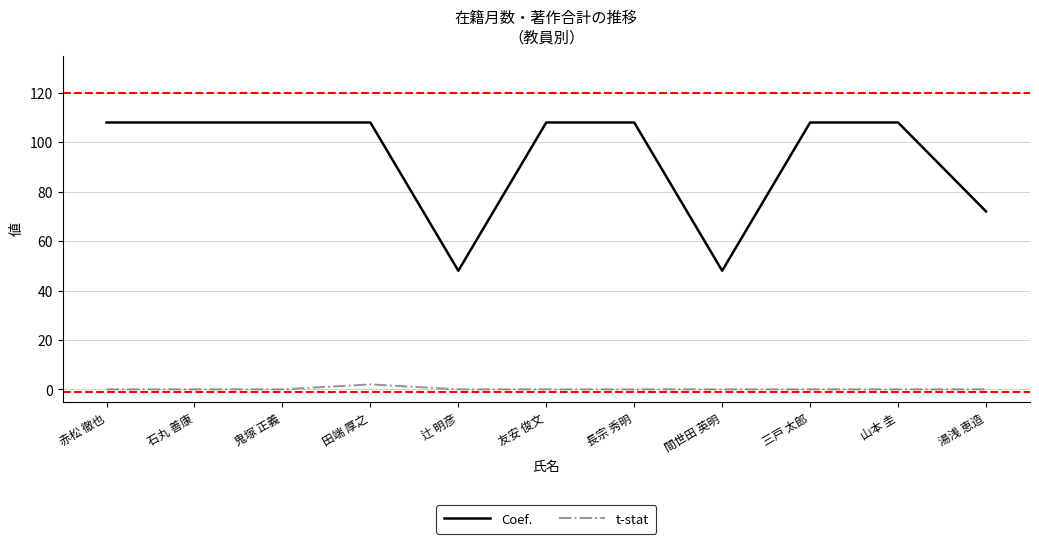

True or false: Coef. and t-stat intersect in this chart.

False